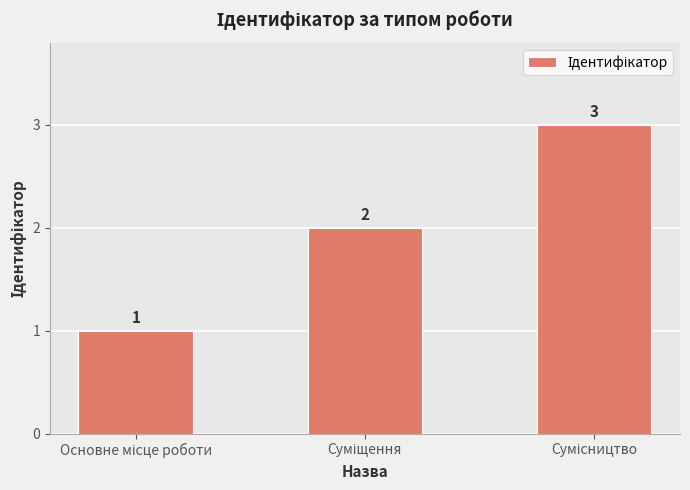

Count the number of categories in the chart.

3